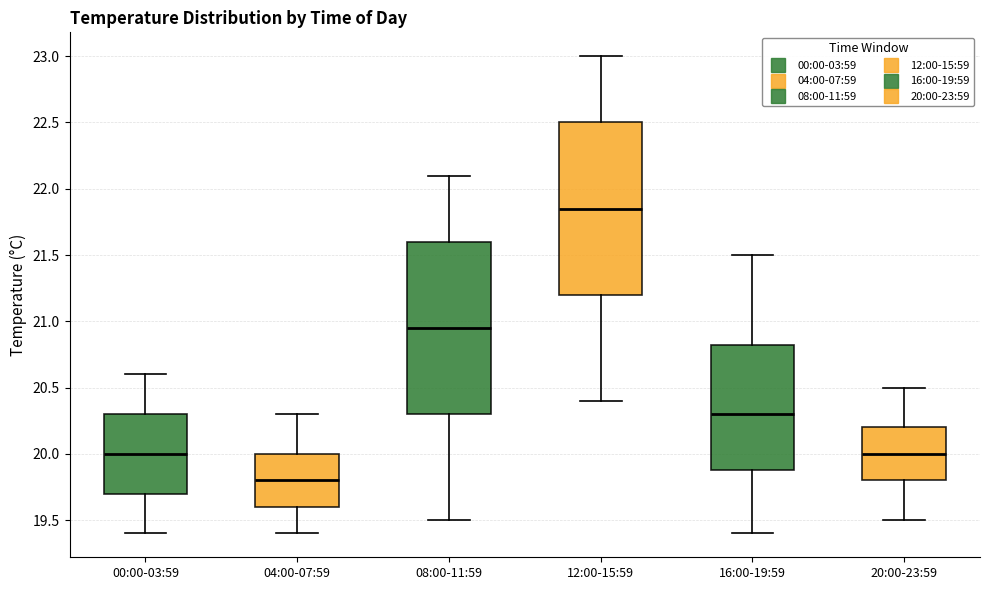

Where does the median line of the box for 00:00-03:59 sit on the y-axis? The values are not printed on the chart, so give them approximately, as read against the axis.

20.00